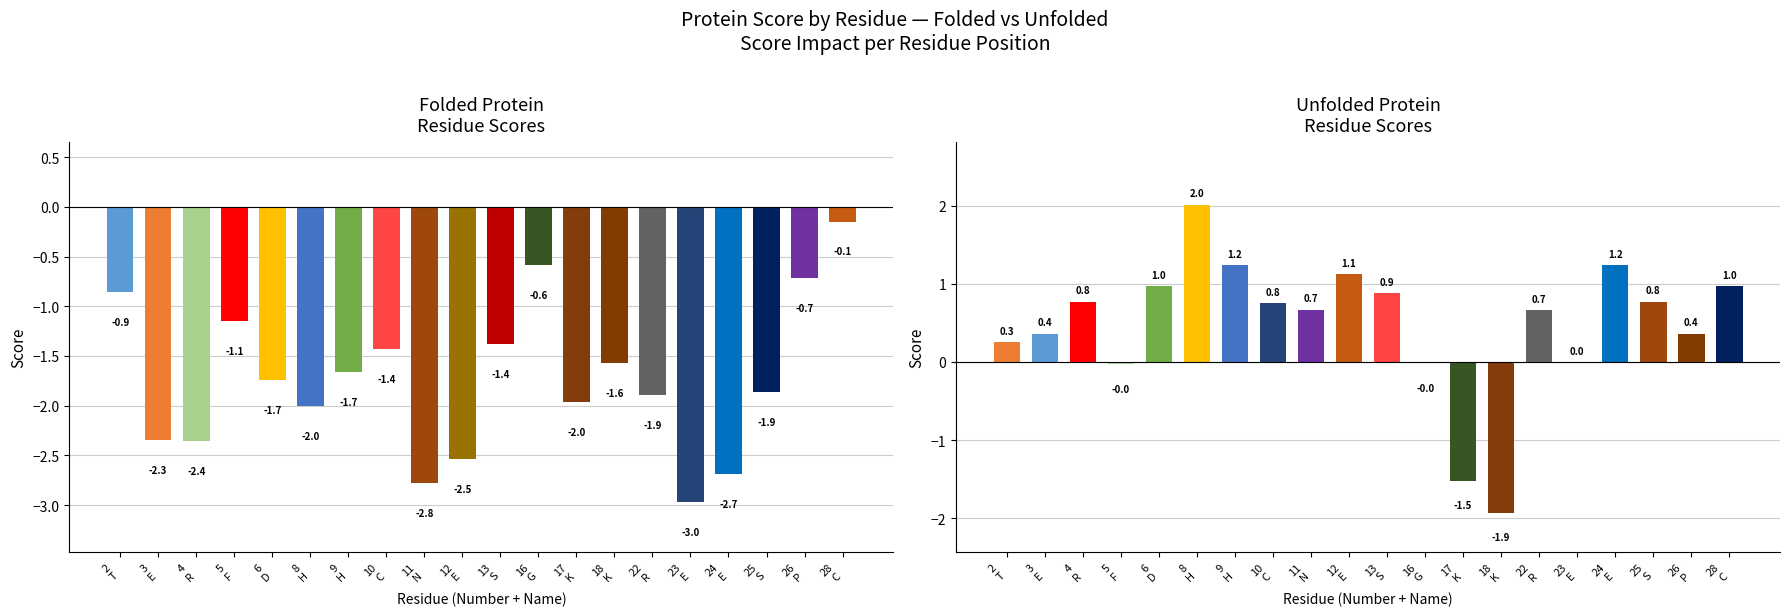

At which label does unfolded reach its peak?

H